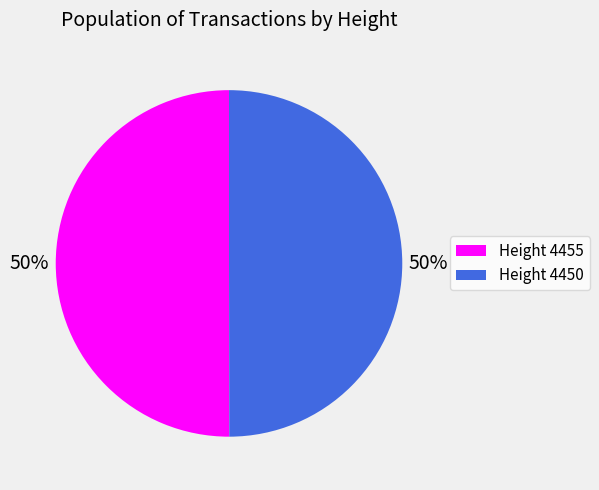

To the nearest percent, what is the average slice percentage?

50%